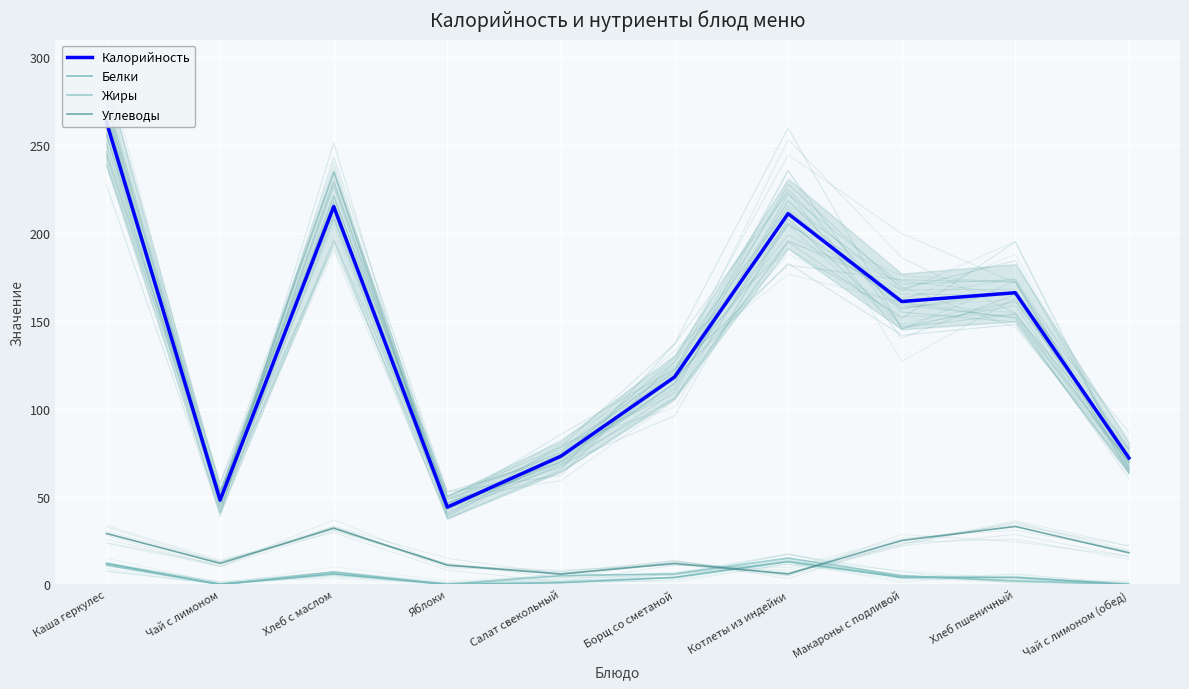

Rank the series at Макароны с подливой from lowest to highest value.

Белки, Жиры, Углеводы, Калорийность